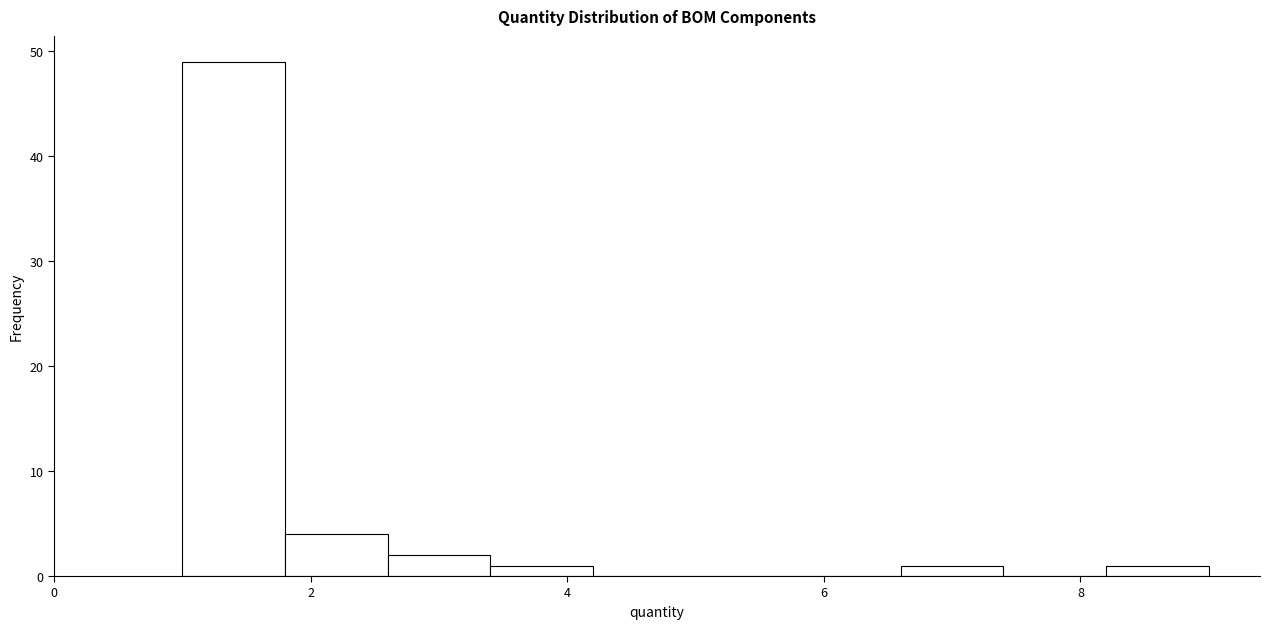

Reading left to right, transcribe this chart: for each bar, give the range it covers on the x-axis and its height. The values are not printed on the chart, so give them approximately, as read against the axis.

1.0 to 1.8: 49
1.8 to 2.6: 4
2.6 to 3.4: 2
3.4 to 4.2: 1
4.2 to 5.0: 0
5.0 to 5.8: 0
5.8 to 6.6: 0
6.6 to 7.4: 1
7.4 to 8.2: 0
8.2 to 9.0: 1